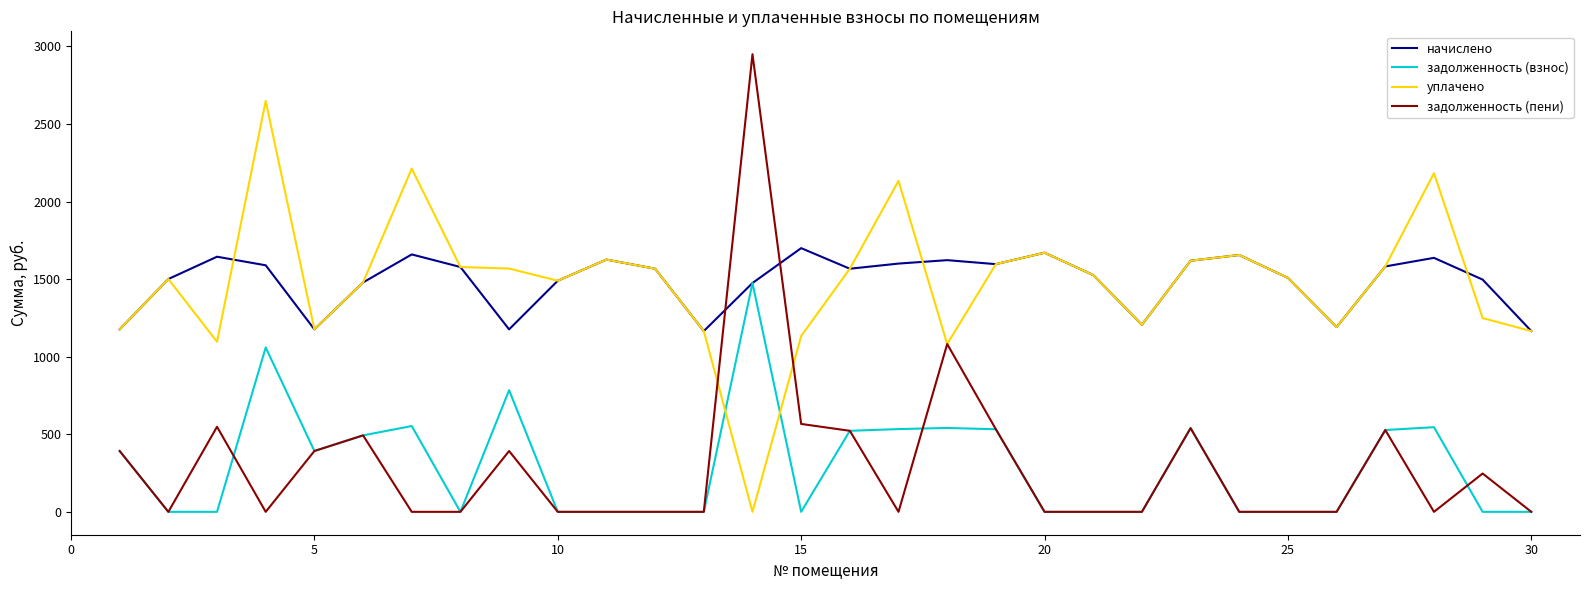

Rank the series by their maximum value, from lowest to highest.

задолженность (взнос), начислено, уплачено, задолженность (пени)